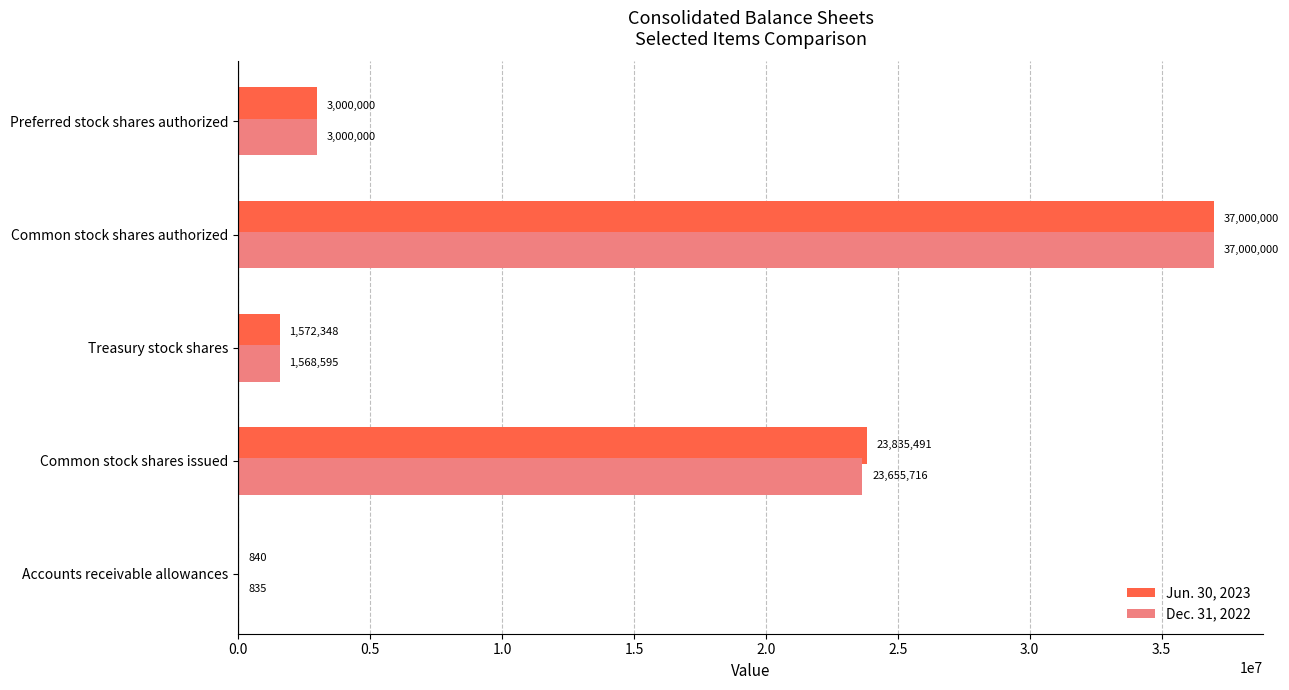

True or false: Jun. 30, 2023 has a value of 37000000 at Common stock shares authorized.

True